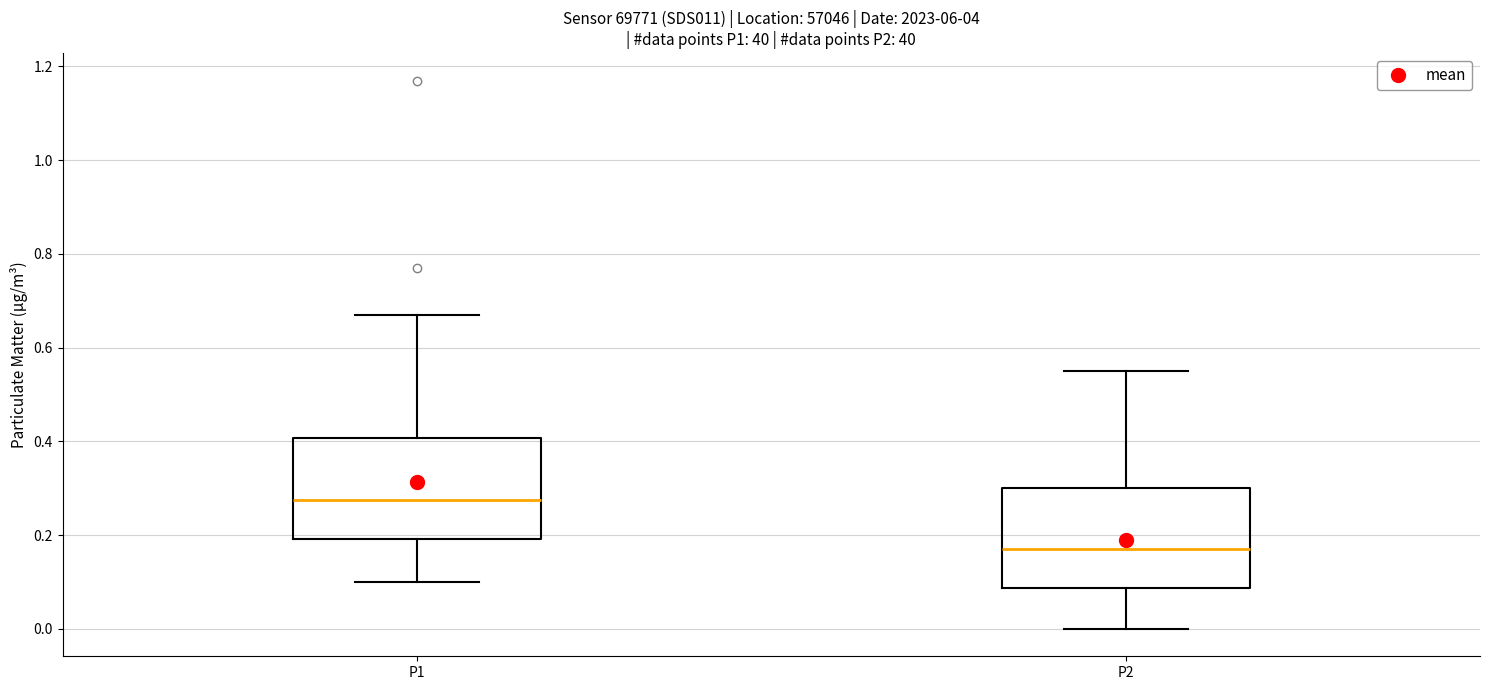

Reading left to right, read every box against the y-axis: the position of its median line, the range the box covers, and the ends of its whiskers. The values are not printed on the chart, so give them approximately, as read against the axis.

P1: median 0.28, box 0.20 to 0.40, whiskers 0.10 to 0.68
P2: median 0.18, box 0.08 to 0.30, whiskers 0.00 to 0.56